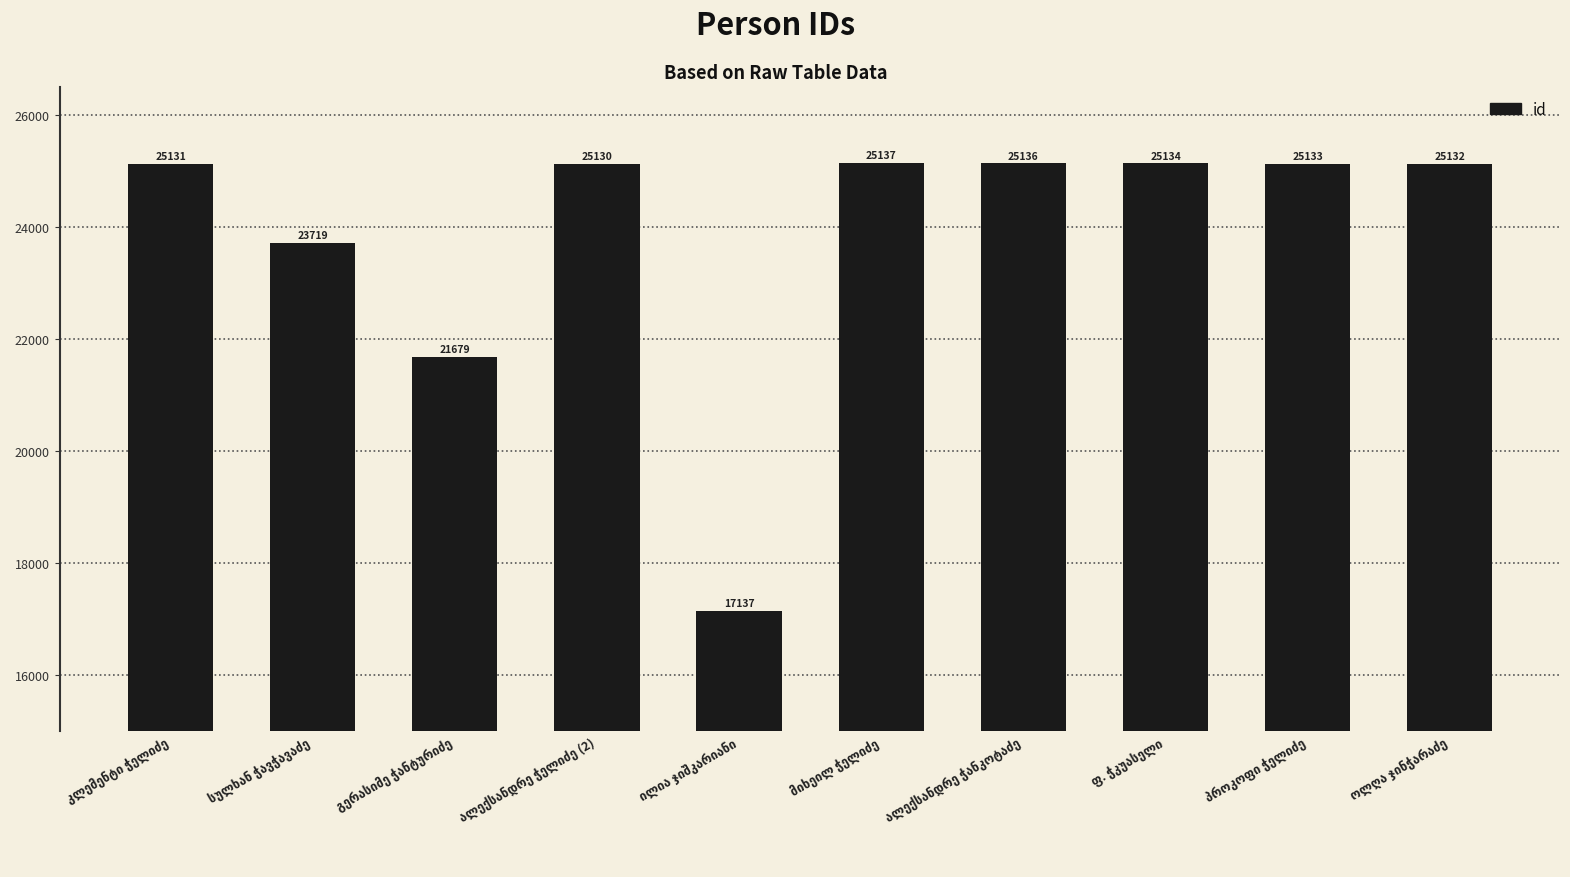

What is the value of the 2nd bar from the left?

23719